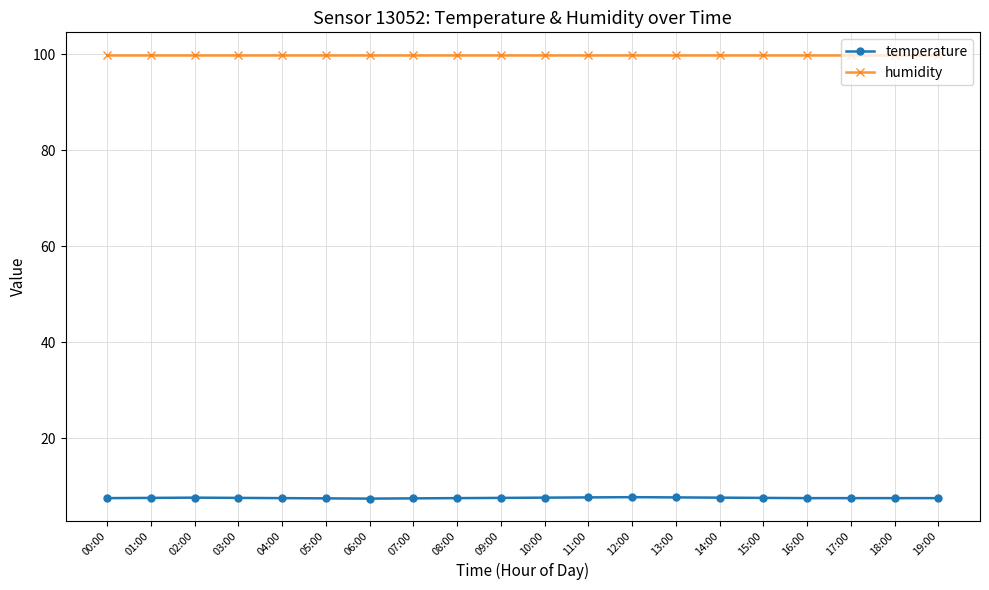

How many lines are shown in the chart?

2